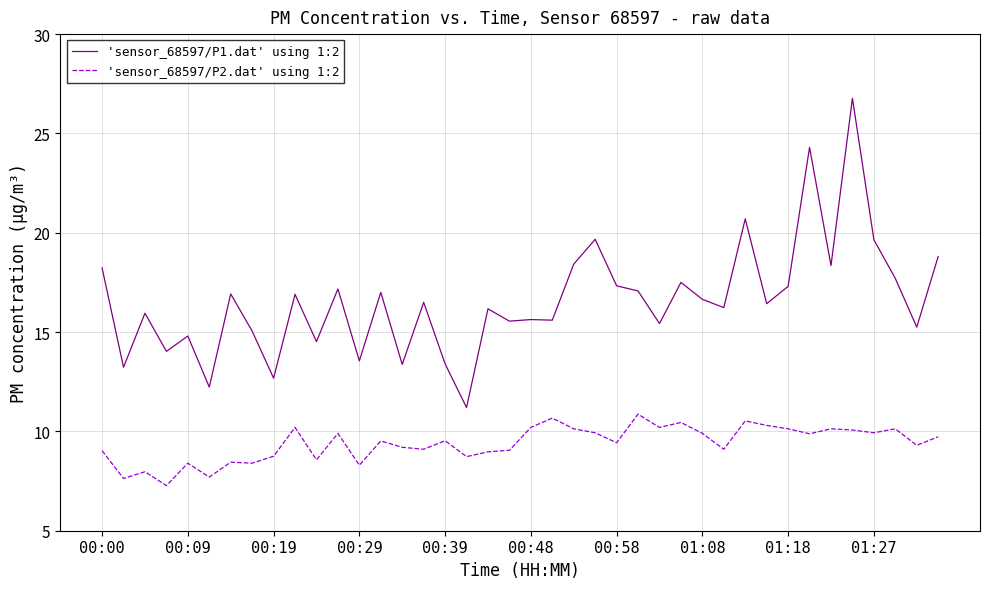

List the series in order of their peak value, lowest first.

'sensor_68597/P2.dat' using 1:2, 'sensor_68597/P1.dat' using 1:2